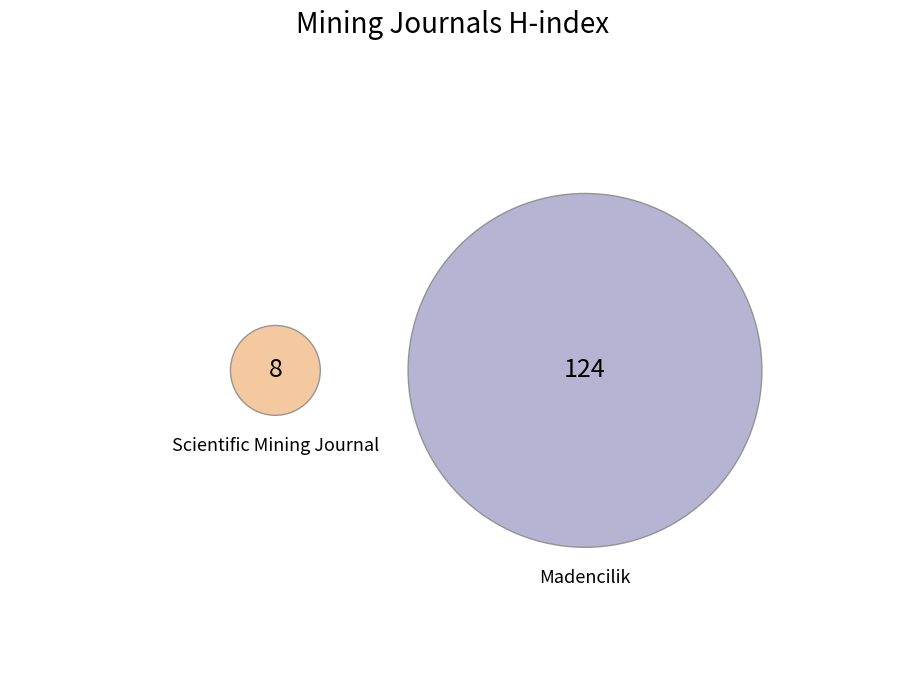

To the nearest percent, what is the combined percentage of Scientific Mining Journal and Madencilik?

100%